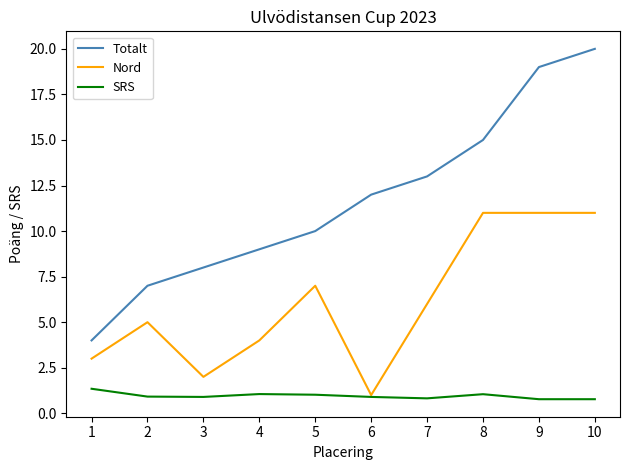

What is the difference between the SRS values at 1 and 8?

0.3